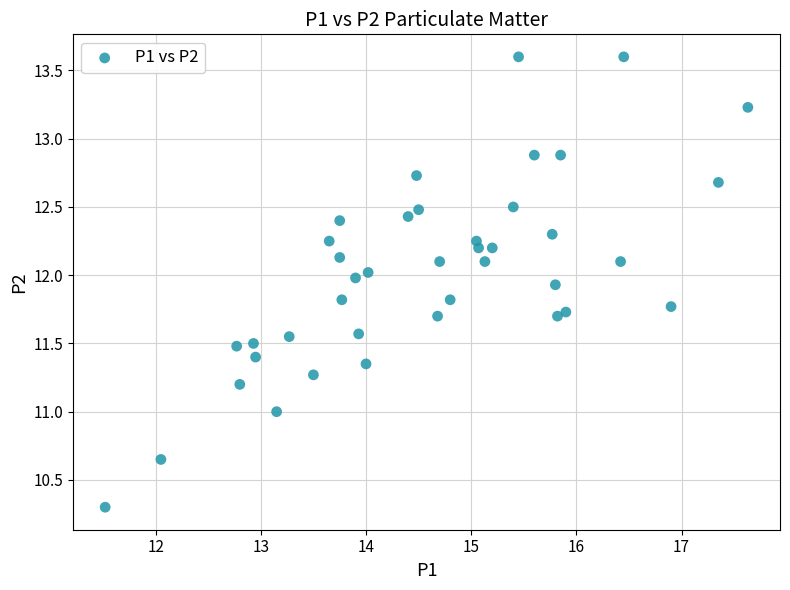

What is the range of X values (max minus min)?

6.1